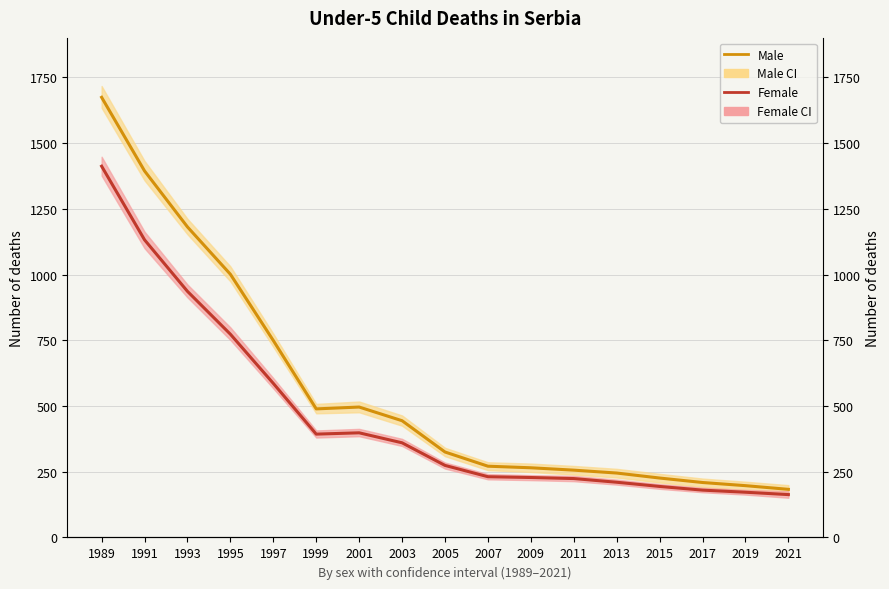

True or false: Male has more than 2 interior local peaks.

False